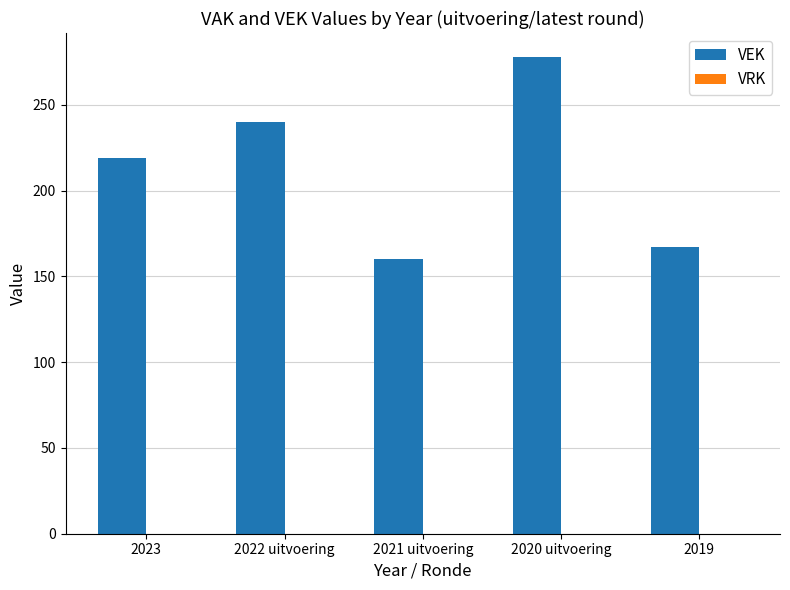

Reading left to right, extract all data points from this chart.

2023=219	2022 uitvoering=240	2021 uitvoering=160	2020 uitvoering=278	2019=167